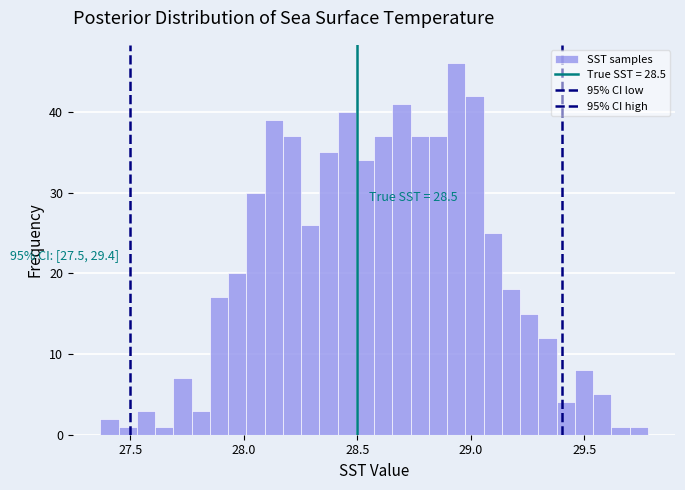

Around what value on the x-axis is the tallest bar? Give the approximate position of its centre, as read against the axis.

28.95